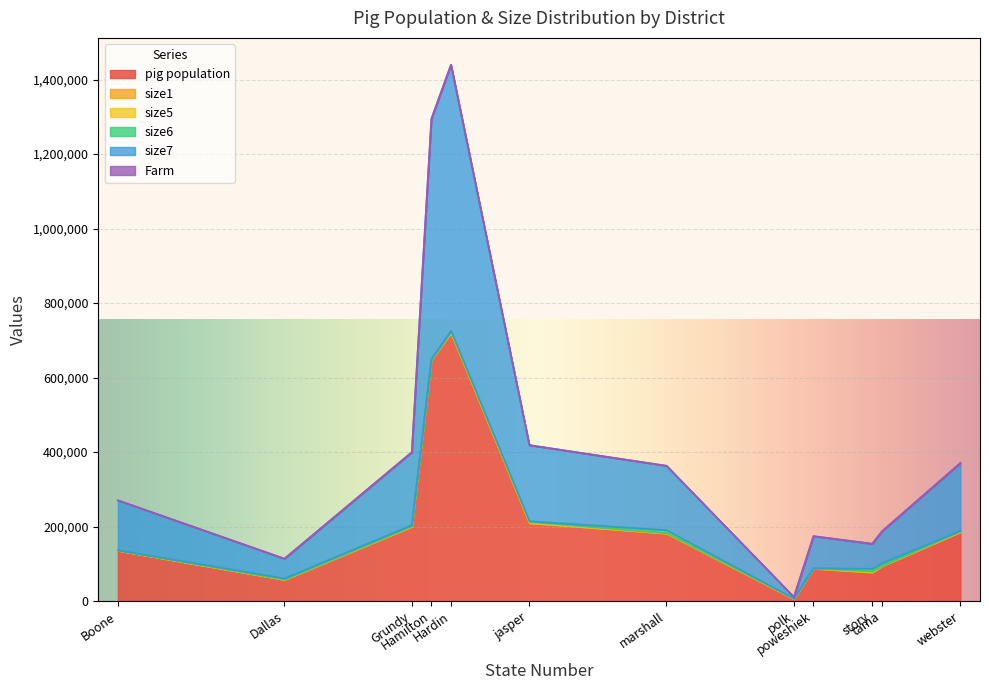

What is the sum of the size7 values at Dallas and polk?

56726